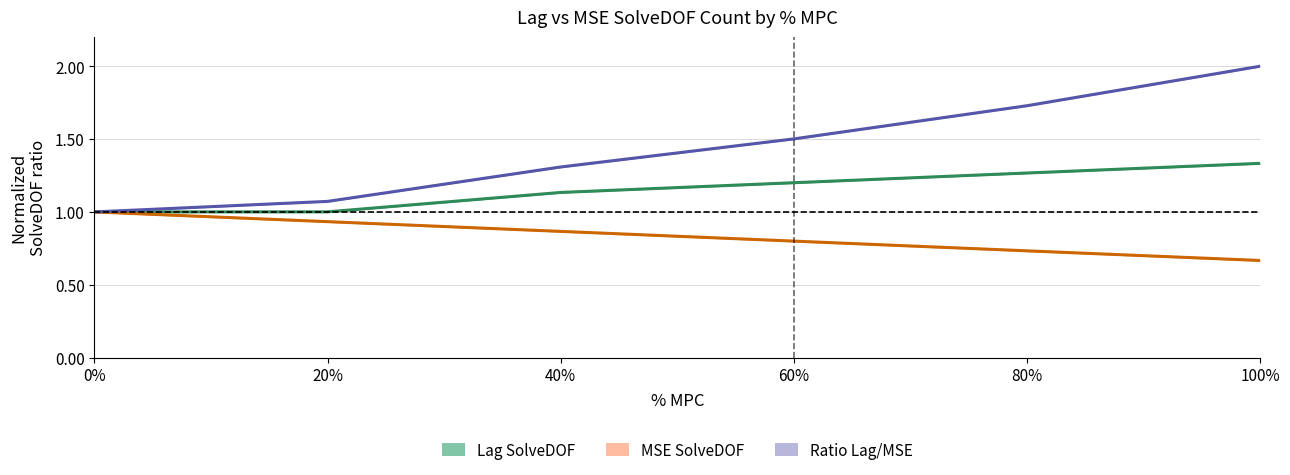

Which has a higher value, 40% or 60%?

60%